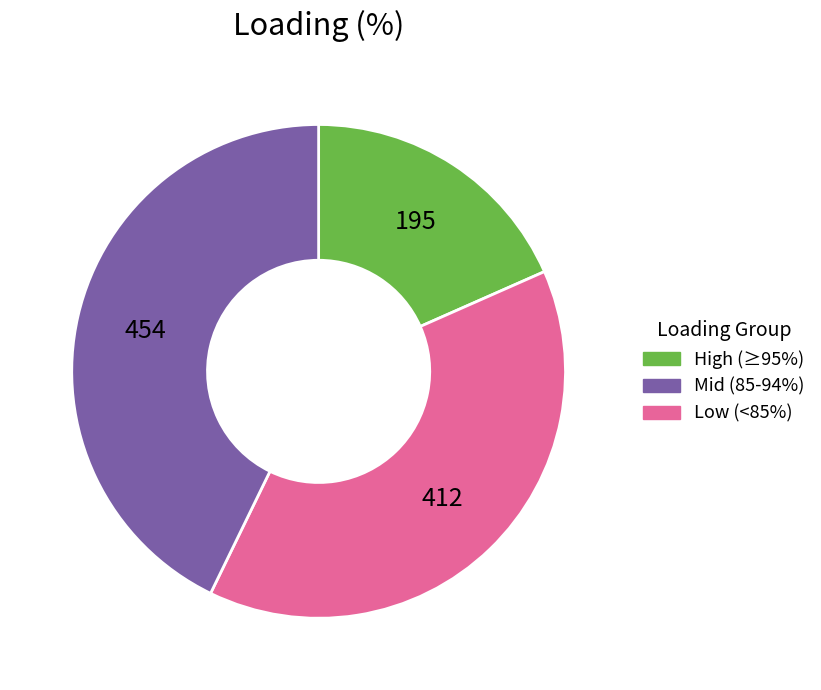

Does any single category account for the majority?

No